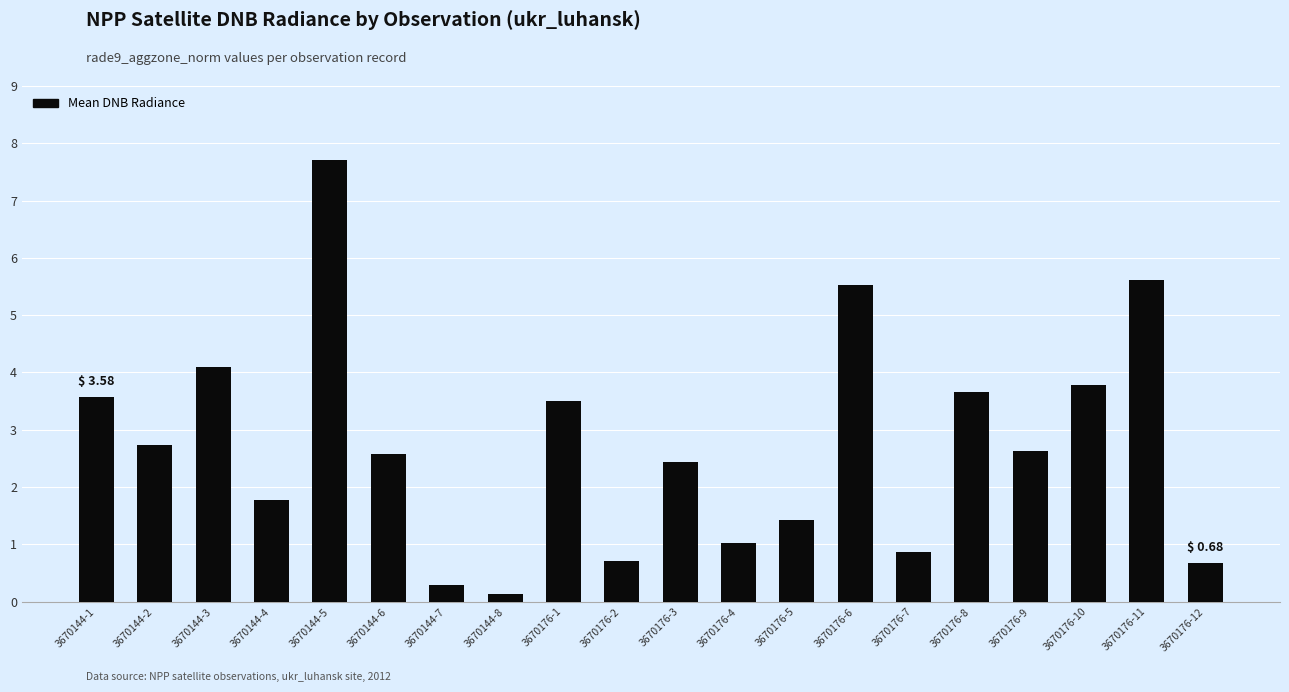

What is the greatest value displayed?

7.7